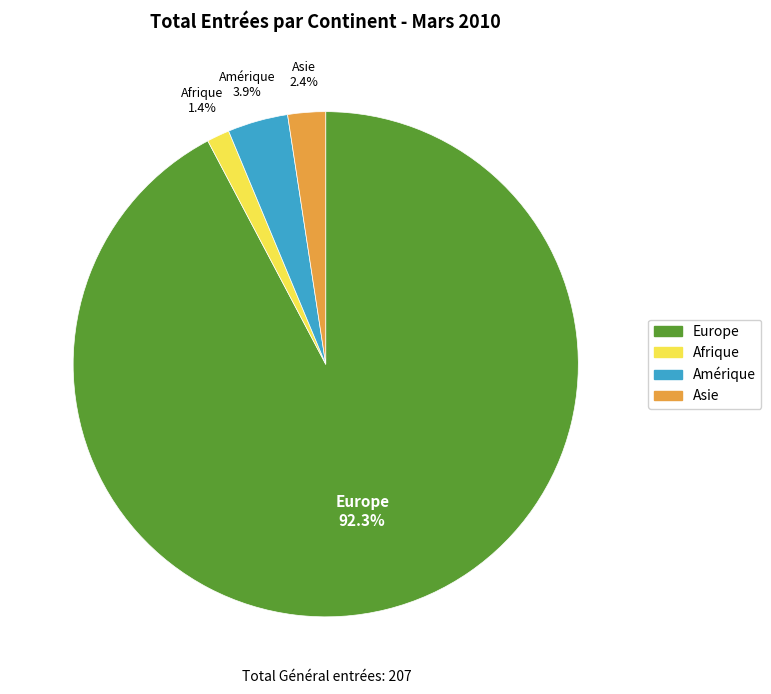

Does any single category account for the majority?

Yes